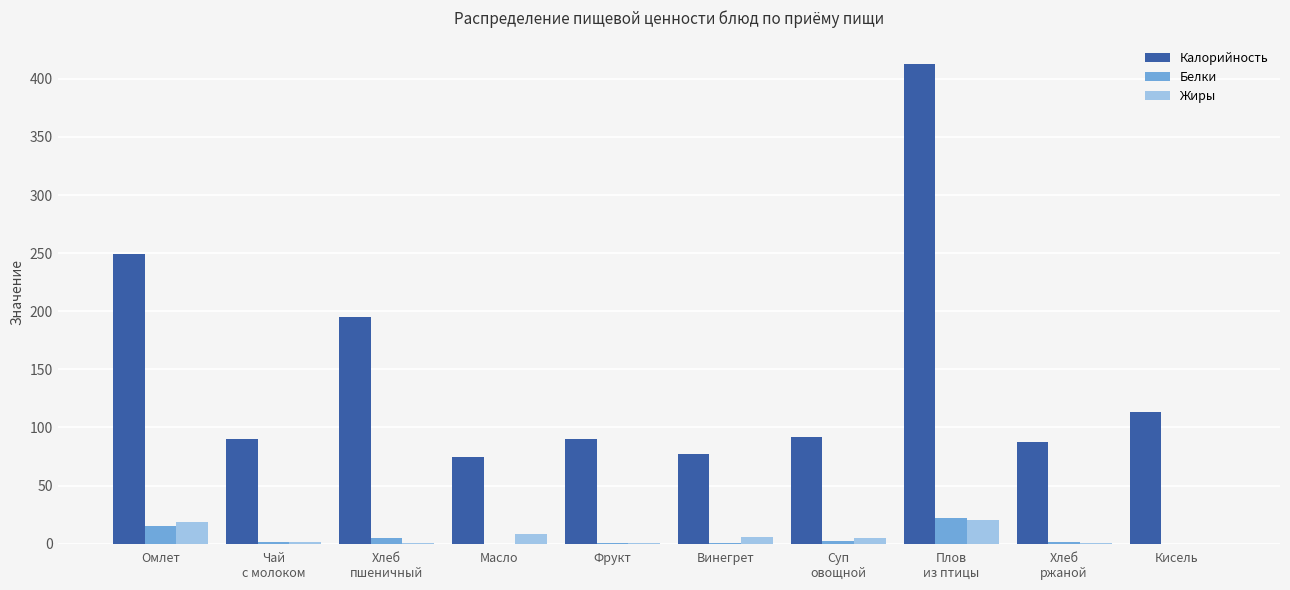

Are the bars grouped side by side (vs. stacked)?

Yes